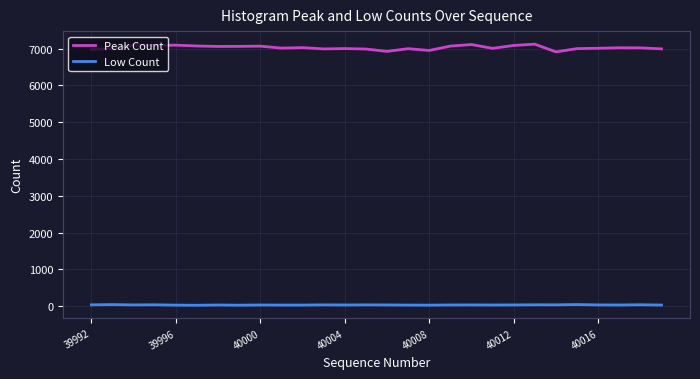

What is the lowest value of the Peak Count series?

6909